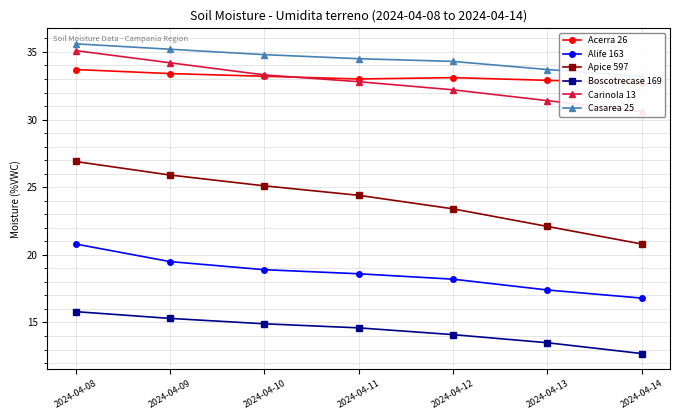

Is the value of Alife 163 at 2024-04-14 greater than the value of Apice 597 at 2024-04-09?

No